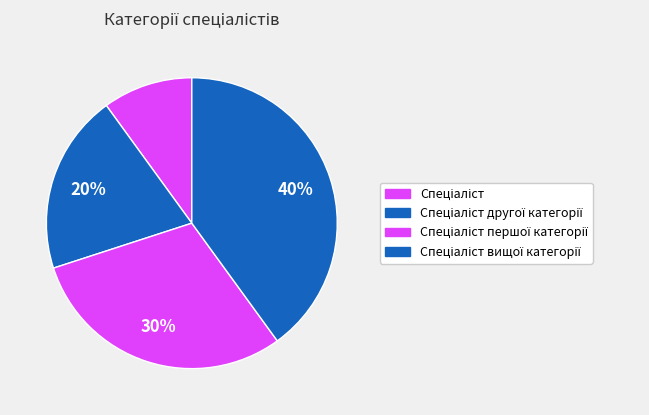

Count the number of slices in the pie.

4